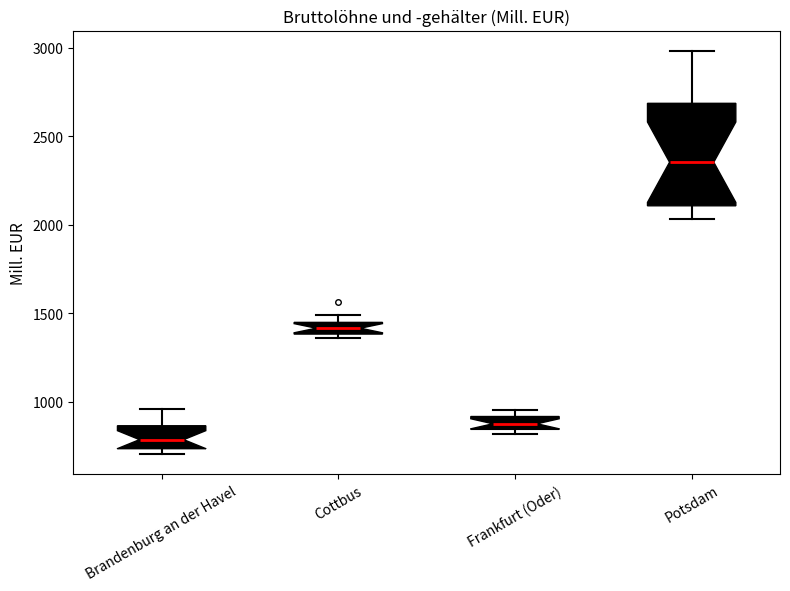

Which box is the tallest, from its lower edge to its upper edge?

Potsdam